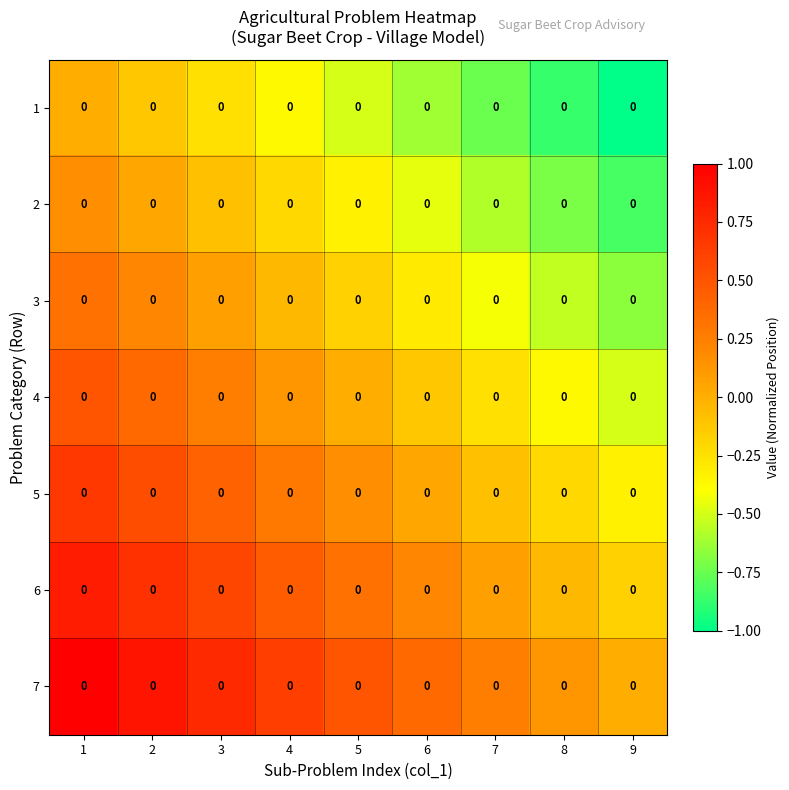

Reading left to right, transcribe all the data shown in this chart.

1: 1=0.0	2=0.0	3=0.0	4=0.0	5=0.0	6=0.0	7=0.0	8=0.0	9=0.0
2: 1=0.0	2=0.0	3=0.0	4=0.0	5=0.0	6=0.0	7=0.0	8=0.0	9=0.0
3: 1=0.0	2=0.0	3=0.0	4=0.0	5=0.0	6=0.0	7=0.0	8=0.0	9=0.0
4: 1=0.0	2=0.0	3=0.0	4=0.0	5=0.0	6=0.0	7=0.0	8=0.0	9=0.0
5: 1=0.0	2=0.0	3=0.0	4=0.0	5=0.0	6=0.0	7=0.0	8=0.0	9=0.0
6: 1=0.0	2=0.0	3=0.0	4=0.0	5=0.0	6=0.0	7=0.0	8=0.0	9=0.0
7: 1=0.0	2=0.0	3=0.0	4=0.0	5=0.0	6=0.0	7=0.0	8=0.0	9=0.0